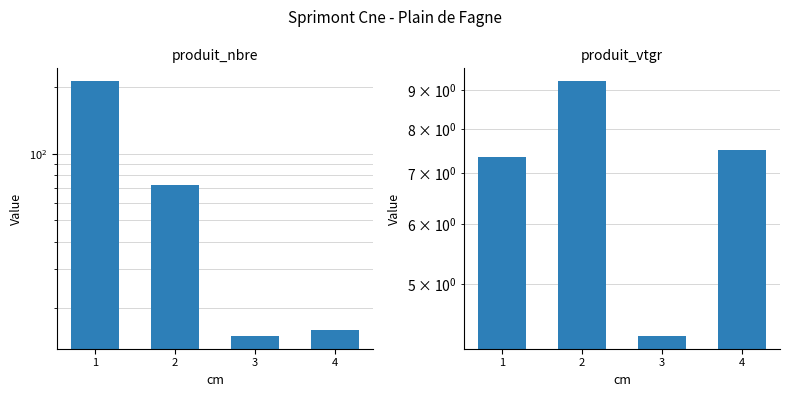

How many bars are there in total?

8